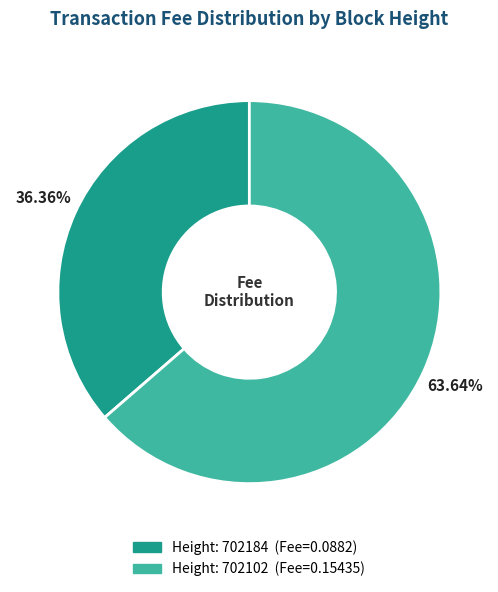

Is there any slice that represents more than half of the pie?

Yes